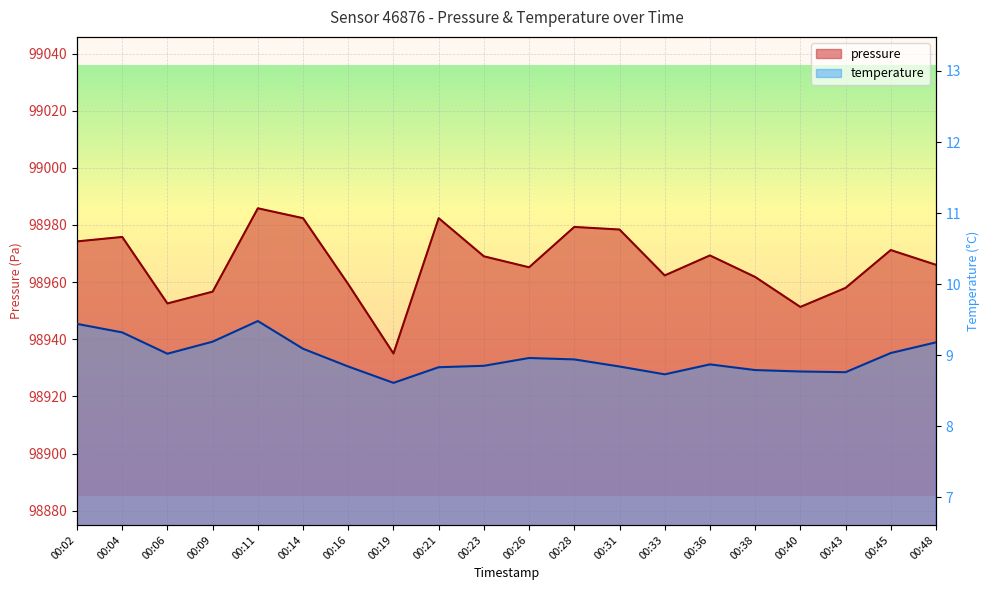

What is the total value across all series at 00:19?

98943.6